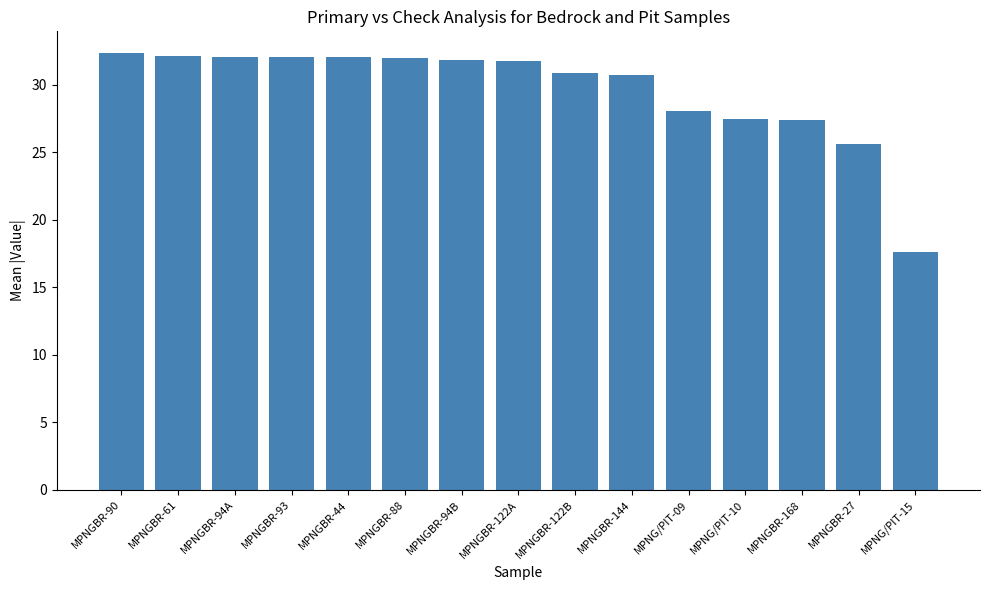

The chart shows a value of 8.4 at MPNGBR-27. True or false?

False